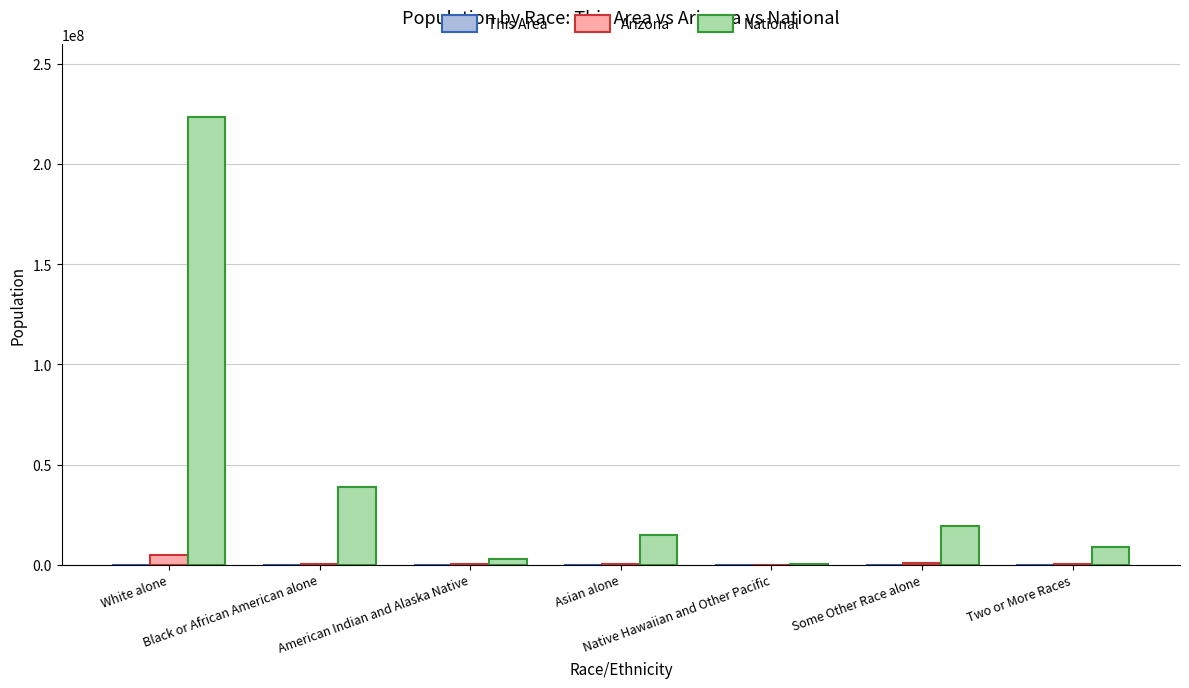

Which series has the largest total across all categories?

National